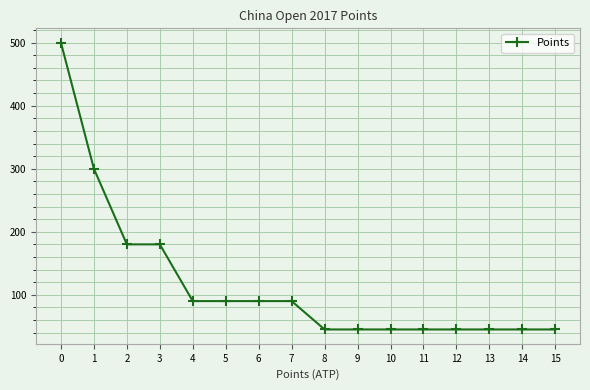

What is the sum of the values at 14 and 6?

135